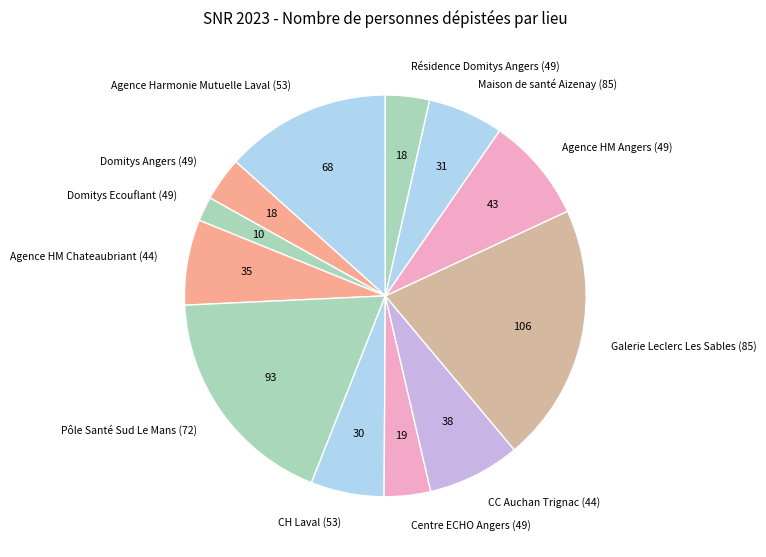

Which category has the smallest portion of the pie?

Domitys Ecouflant (49)